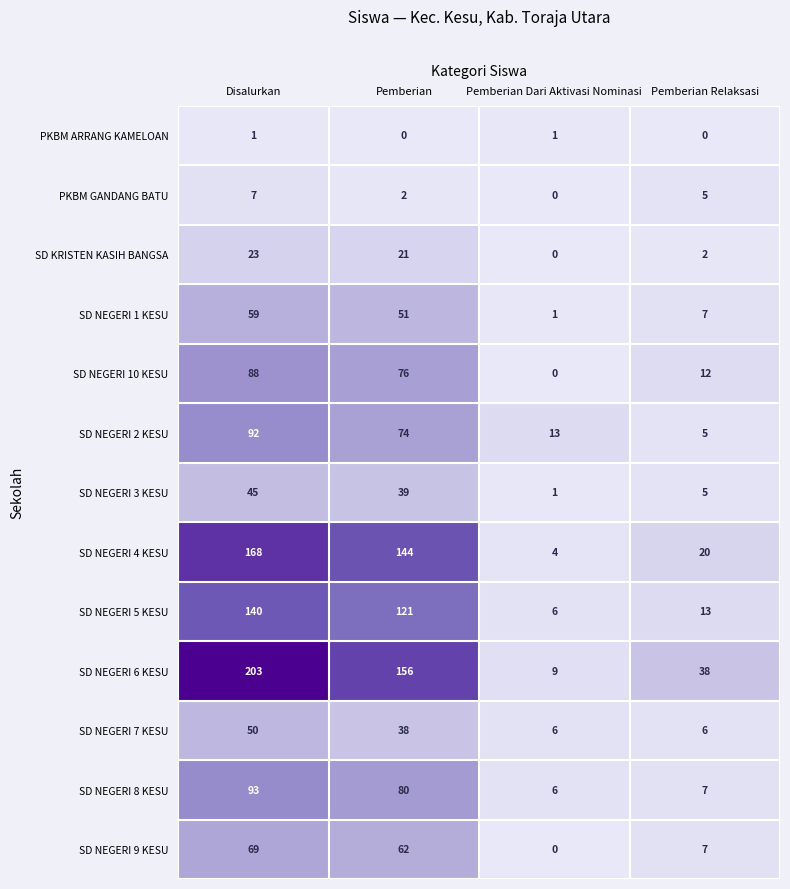

At Disalurkan, list the series in order from largest to smallest.

SD NEGERI 6 KESU, SD NEGERI 4 KESU, SD NEGERI 5 KESU, SD NEGERI 8 KESU, SD NEGERI 2 KESU, SD NEGERI 10 KESU, SD NEGERI 9 KESU, SD NEGERI 1 KESU, SD NEGERI 7 KESU, SD NEGERI 3 KESU, SD KRISTEN KASIH BANGSA, PKBM GANDANG BATU, PKBM ARRANG KAMELOAN